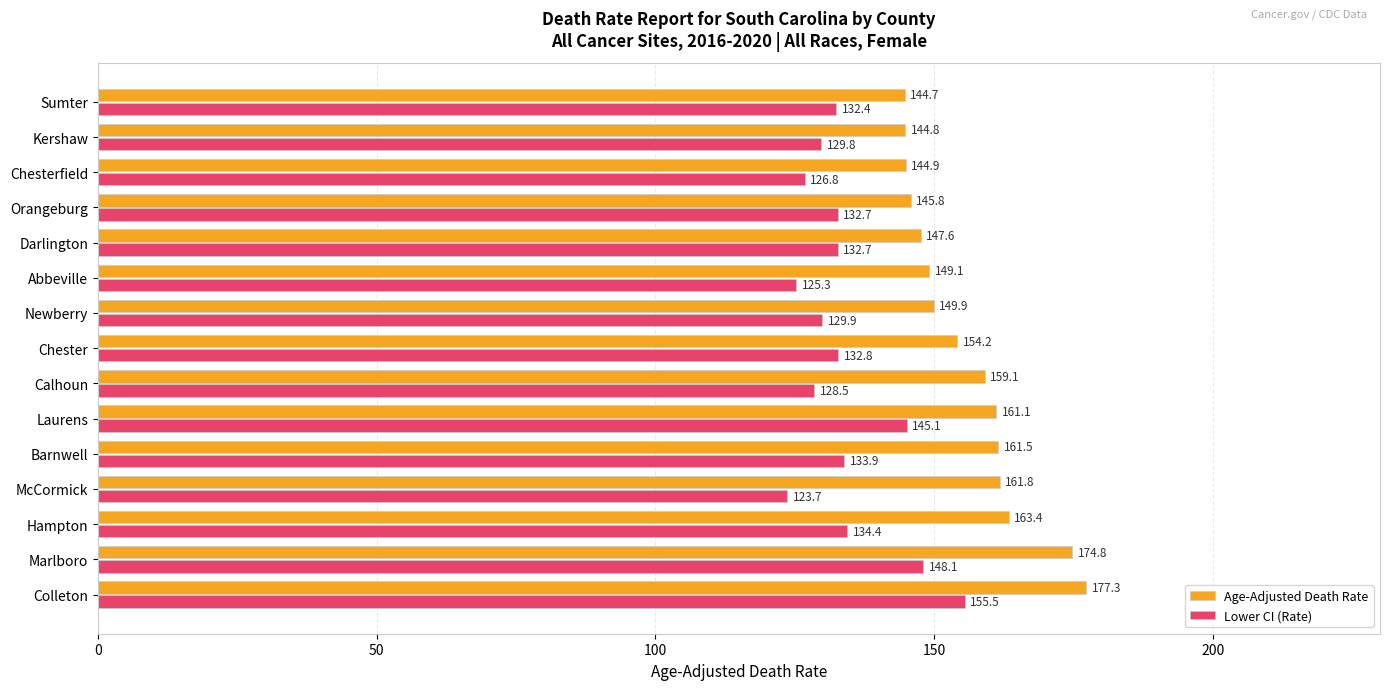

Between Chester and Darlington, which series saw the biggest shift?

Age-Adjusted Death Rate